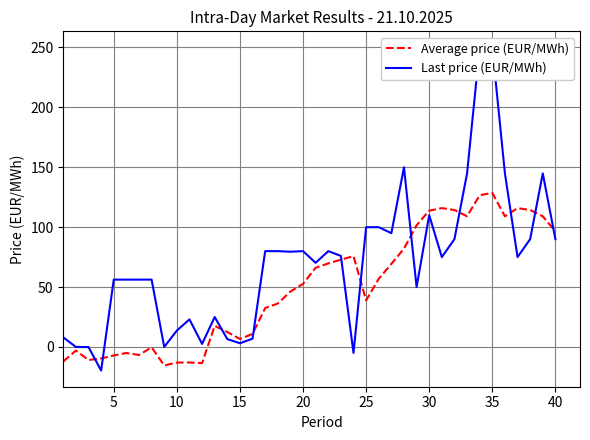

What is the minimum value for Average price (EUR/MWh)?

-15.5